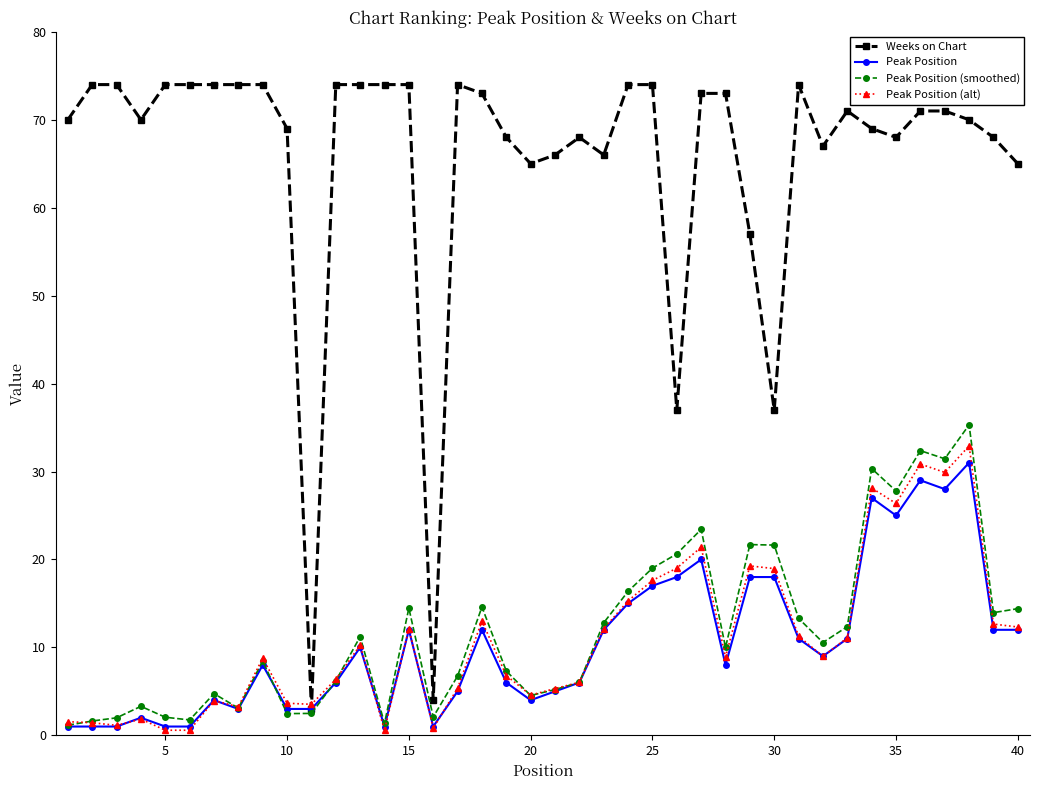

Is this an area chart (filled region under the line)?

No